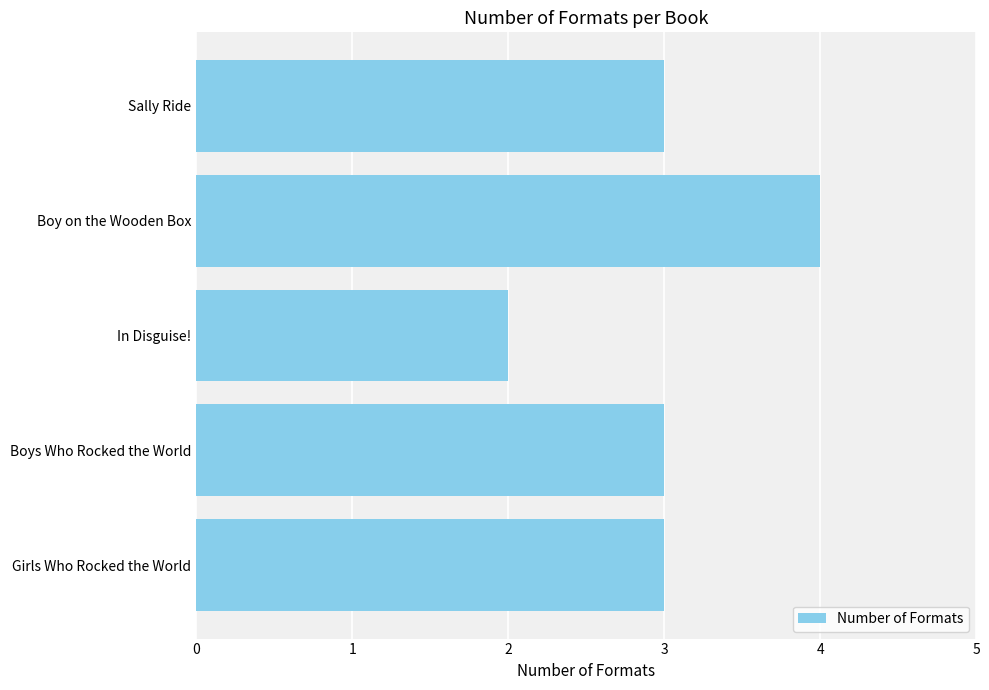

What is the change in value from In Disguise! to Boys Who Rocked the World?

+1